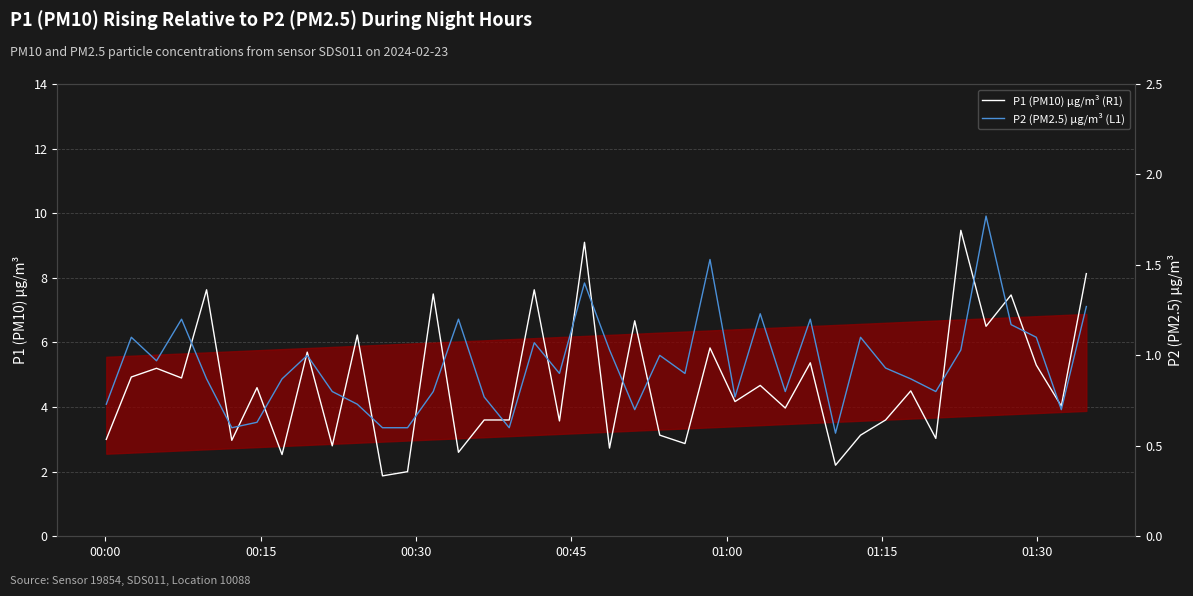

Reading left to right, list all the values displayed in this chart.

P1 (PM10) µg/m³ (R1): 3.0	4.9	5.2	4.9	7.6	3.0	4.6	2.5	5.7	2.8	6.2	1.9	2.0	7.5	2.6	3.6	3.6	7.6	3.6	9.1	2.7	6.7	3.1	2.9	5.8	4.2	4.7	4.0	5.4	2.2	3.1	3.6	4.5	3.0	9.5	6.5	7.5	5.3	4.0	8.1
P2 (PM2.5) µg/m³ (L1): 0.7	1.1	1.0	1.2	0.9	0.6	0.6	0.9	1.0	0.8	0.7	0.6	0.6	0.8	1.2	0.8	0.6	1.1	0.9	1.4	1.0	0.7	1.0	0.9	1.5	0.8	1.2	0.8	1.2	0.6	1.1	0.9	0.9	0.8	1.0	1.8	1.2	1.1	0.7	1.3